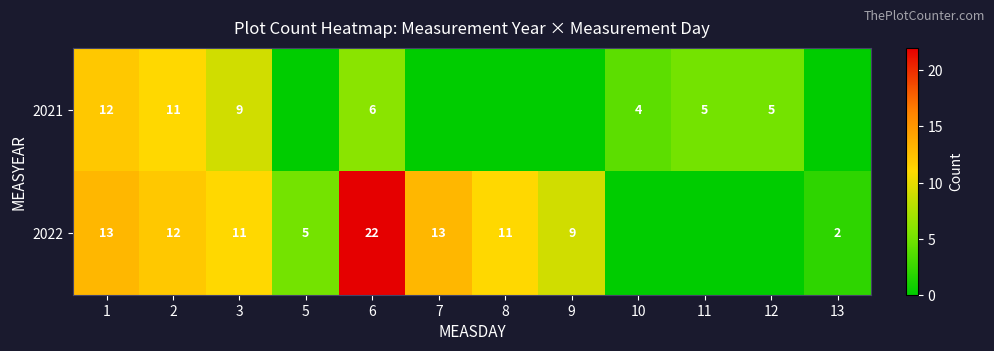

The 2022 series shows 5 at 1. True or false?

False